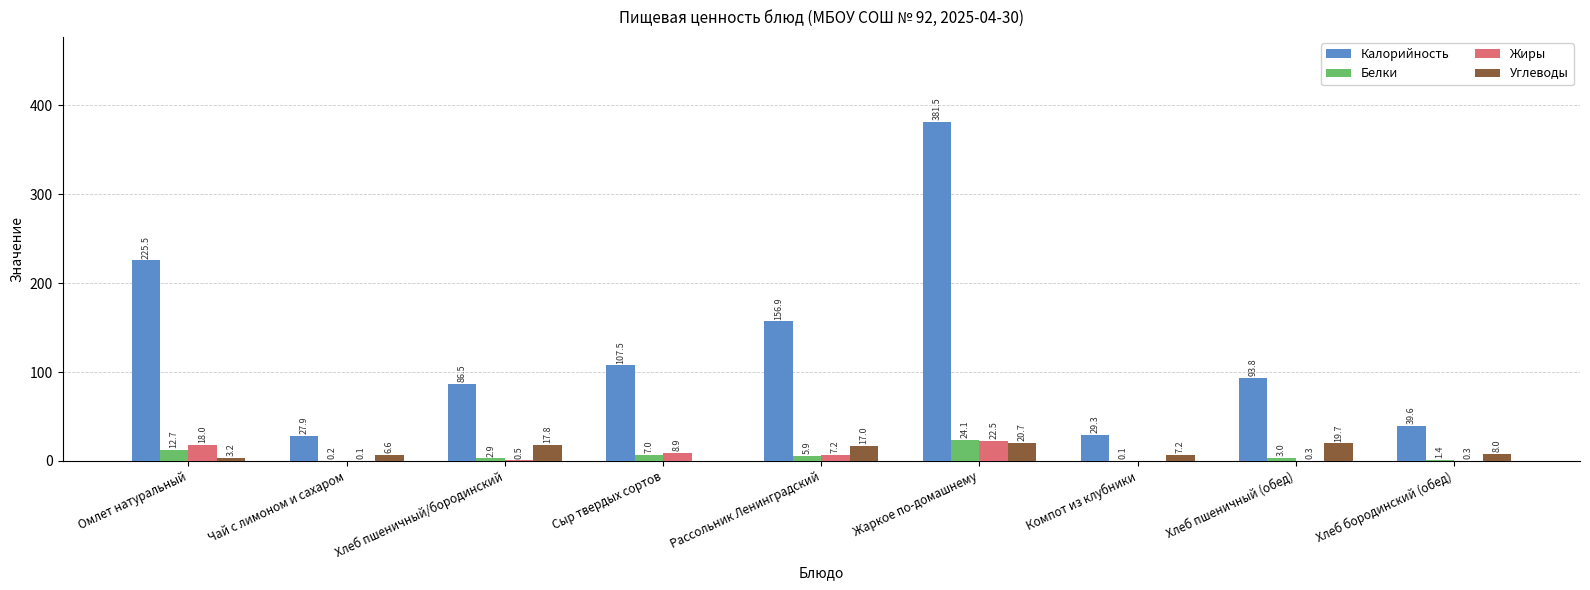

Is it true that Углеводы equals 8.0 at Хлеб бородинский (обед)?

True